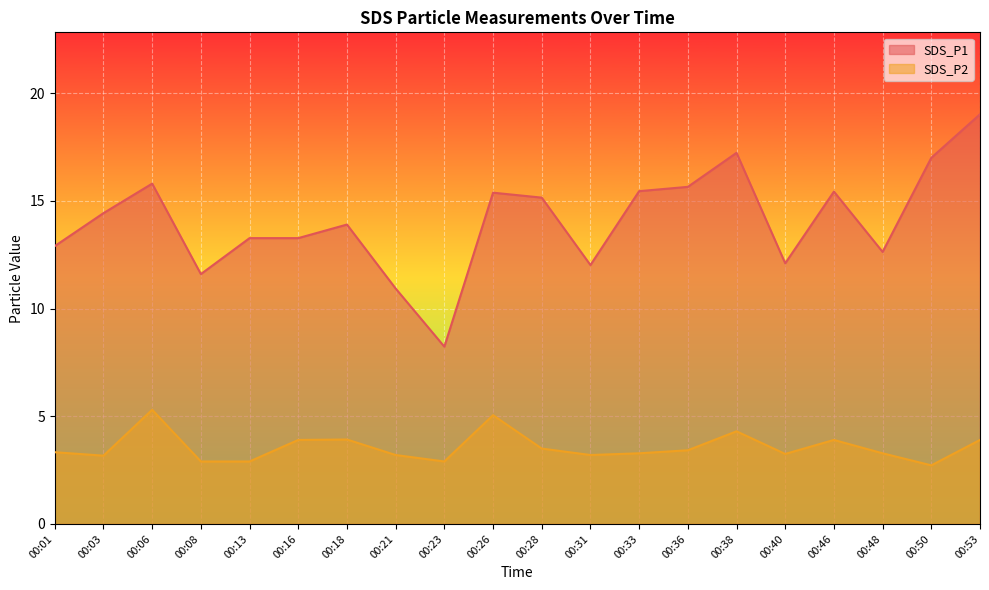

At which category does SDS_P1 reach its first local peak?

00:06